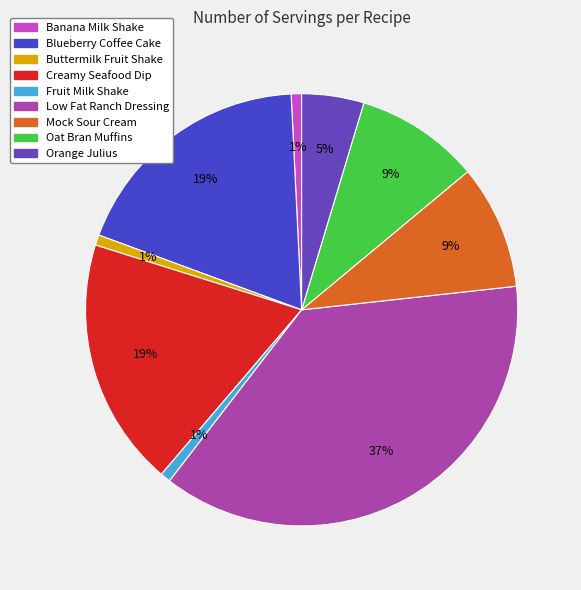

Which category has the smallest portion of the pie?

Banana Milk Shake